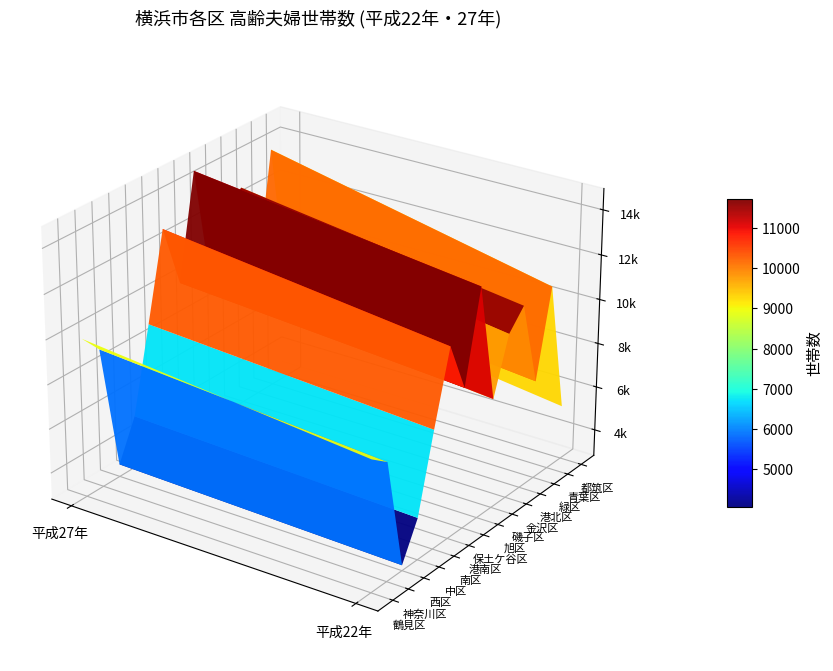

What is the maximum value shown in the chart?

14696